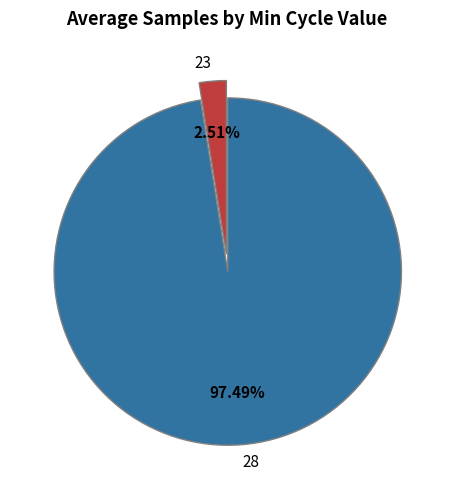

Between 28 and 23, which is larger?

28